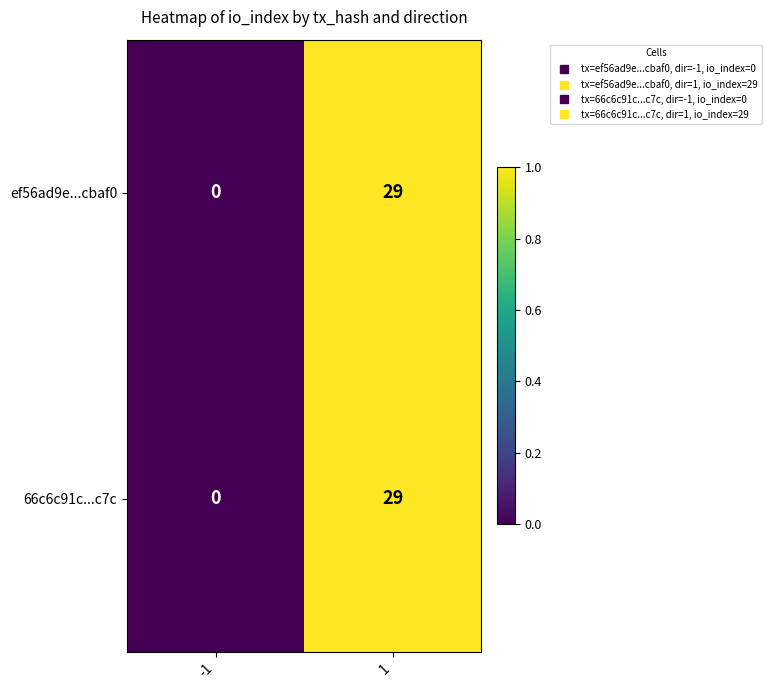

Is it true that ef56ad9e...cbaf0 equals 29 at 1?

True